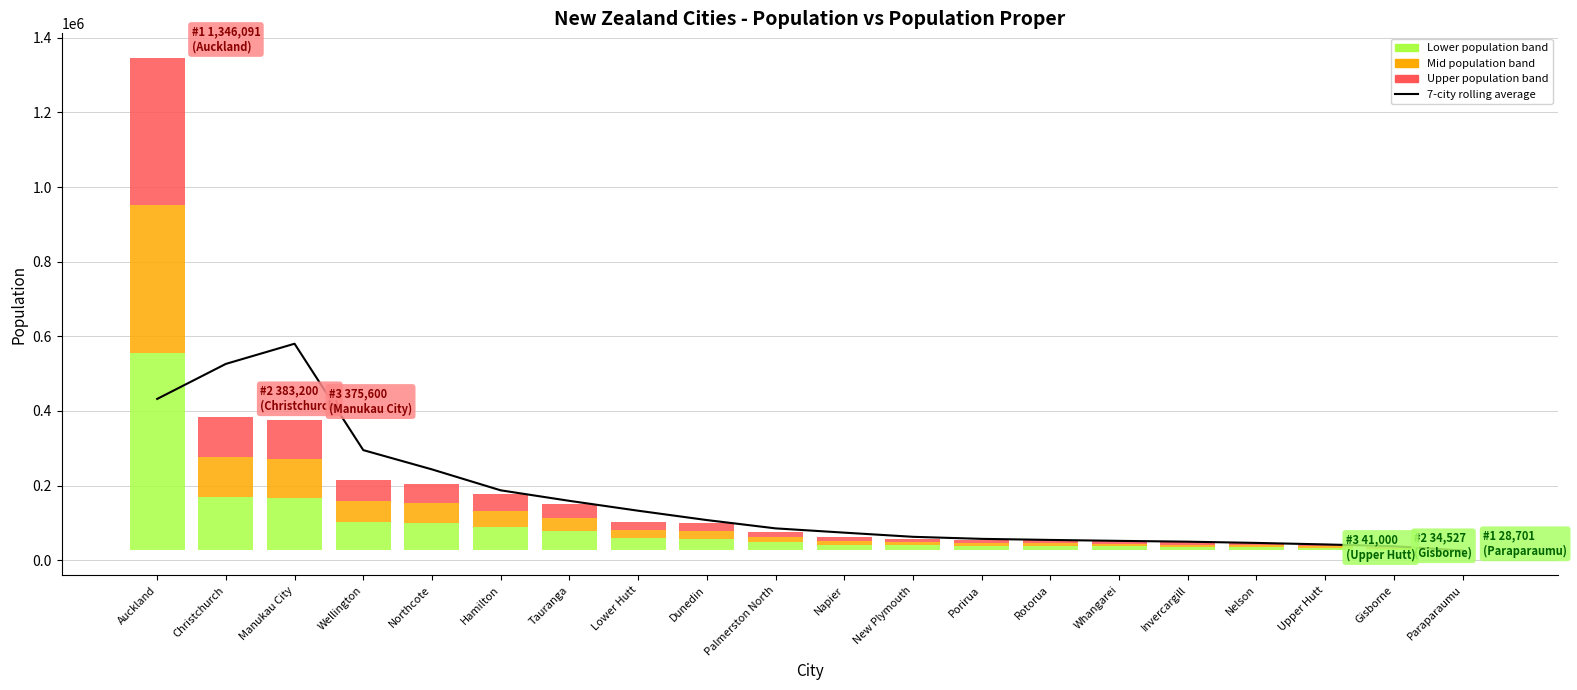

What is the value of the 13th point from the left?

57315.8